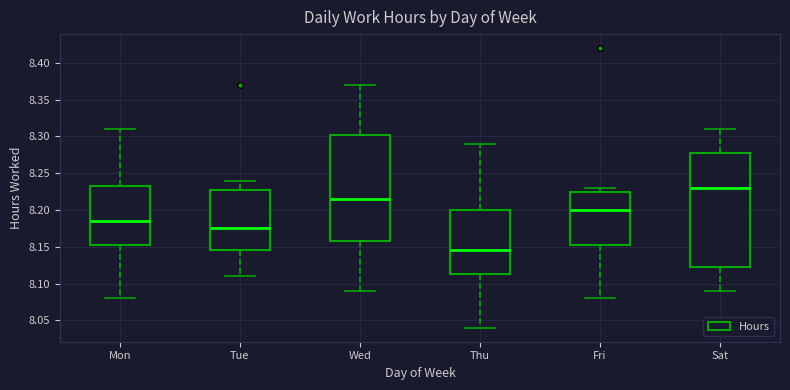

Which box has the highest median line?

Sat